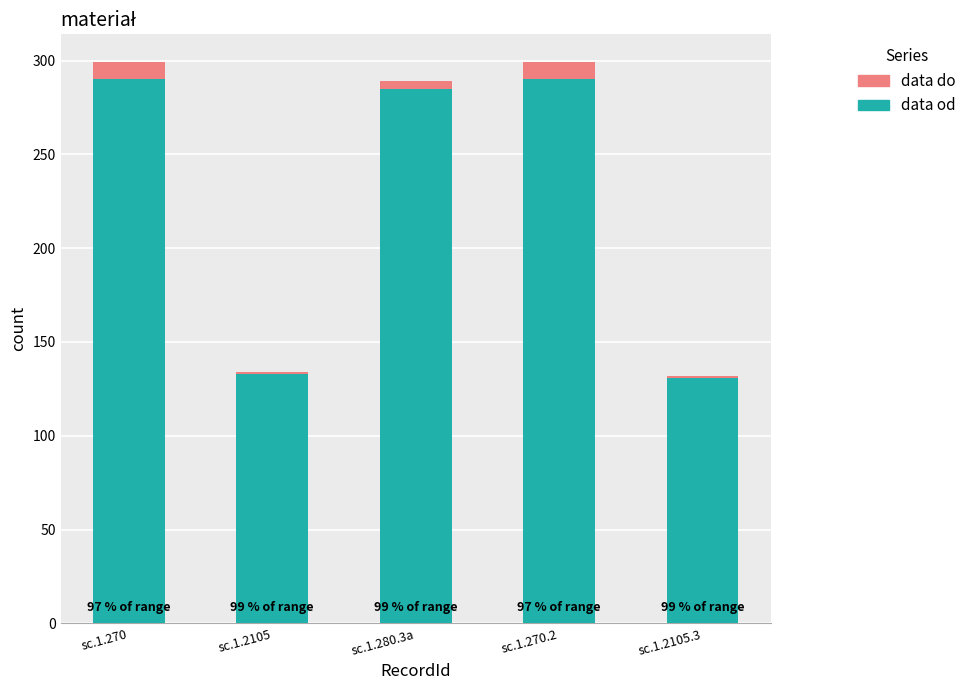

What is the highest value of the data od series?

290